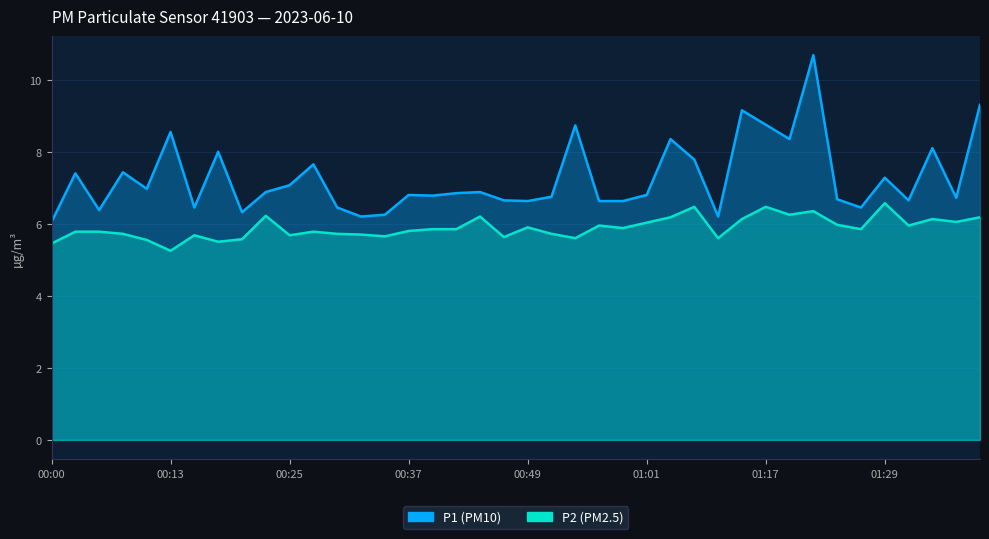

List the labels in order of P2 value, smallest first.

00:13, 00:00, 00:17, 00:10, 00:20, 00:54, 01:12, 00:47, 00:35, 00:15, 00:25, 00:32, 00:08, 00:30, 00:52, 00:03, 00:05, 00:27, 00:37, 00:39, 00:42, 01:27, 00:59, 00:49, 00:57, 01:32, 01:24, 01:01, 01:37, 01:14, 01:34, 01:04, 01:39, 00:44, 00:22, 01:19, 01:22, 01:09, 01:17, 01:29